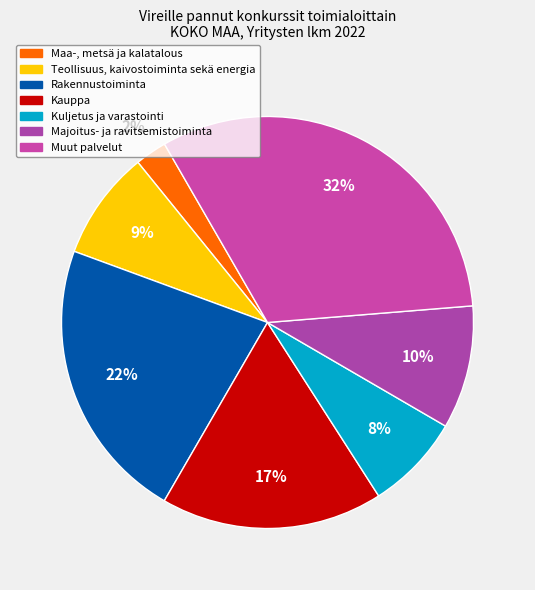

What is the change in value from Maa-, metsä ja kalatalous to Kuljetus ja varastointi?

+99